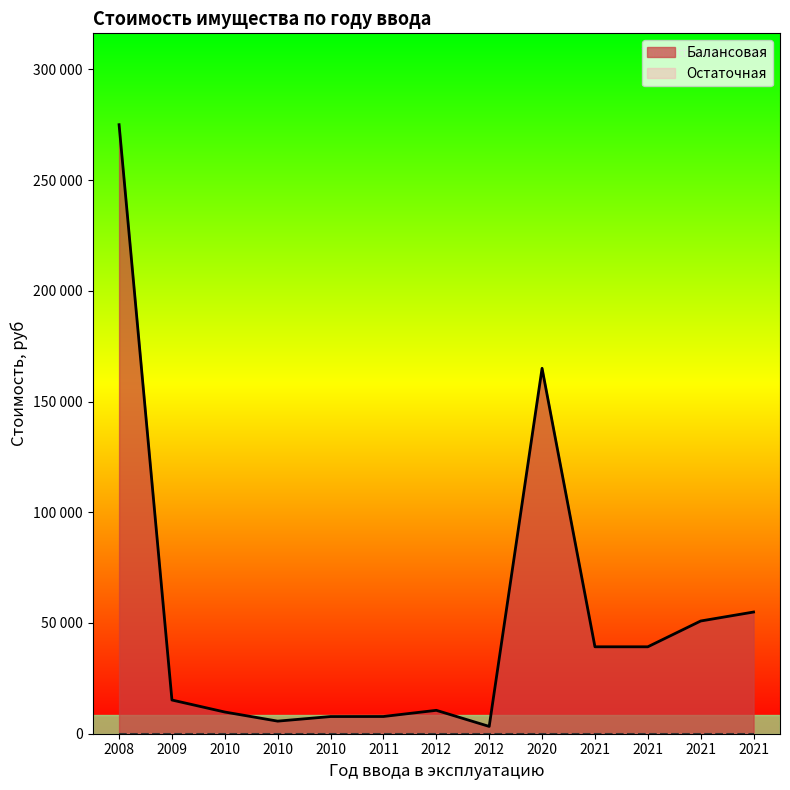

True or false: Остаточная and Балансовая intersect in this chart.

False